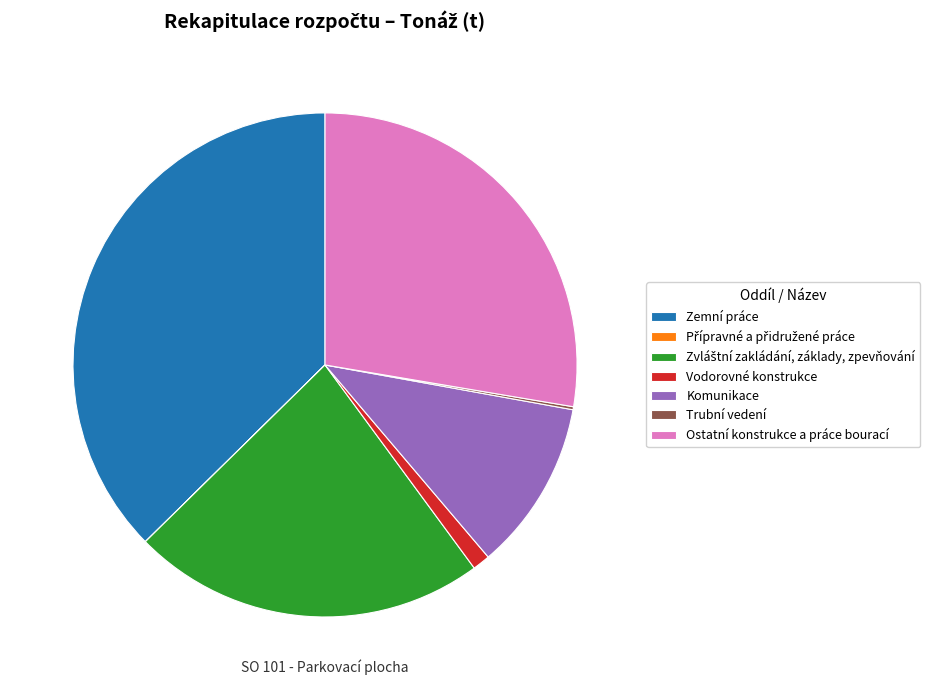

Which slice is the largest?

Zemní práce